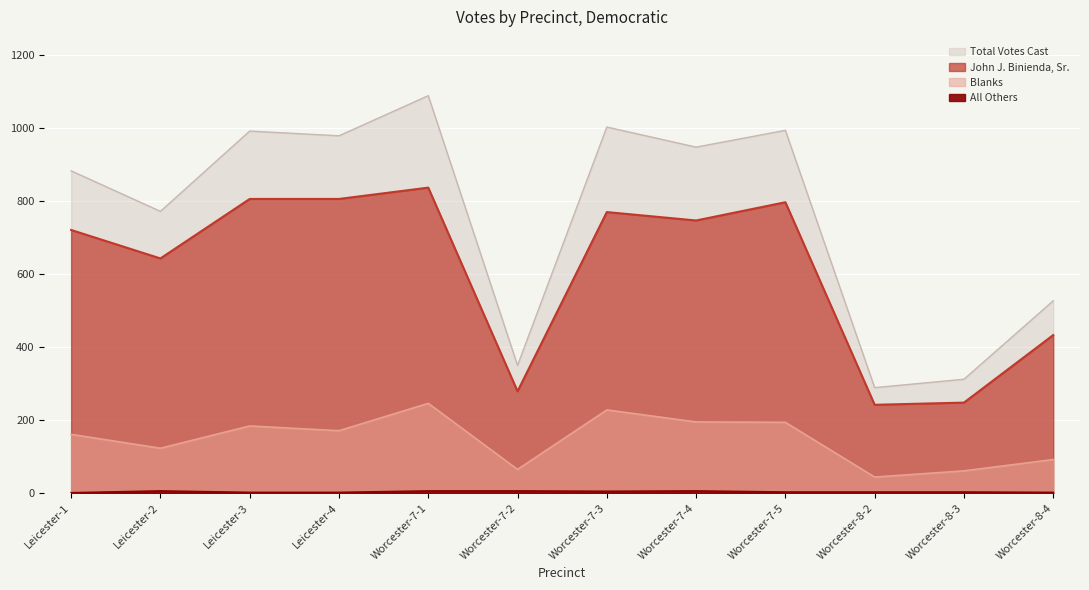

How many values in the John J. Binienda, Sr. series are below 747?

6